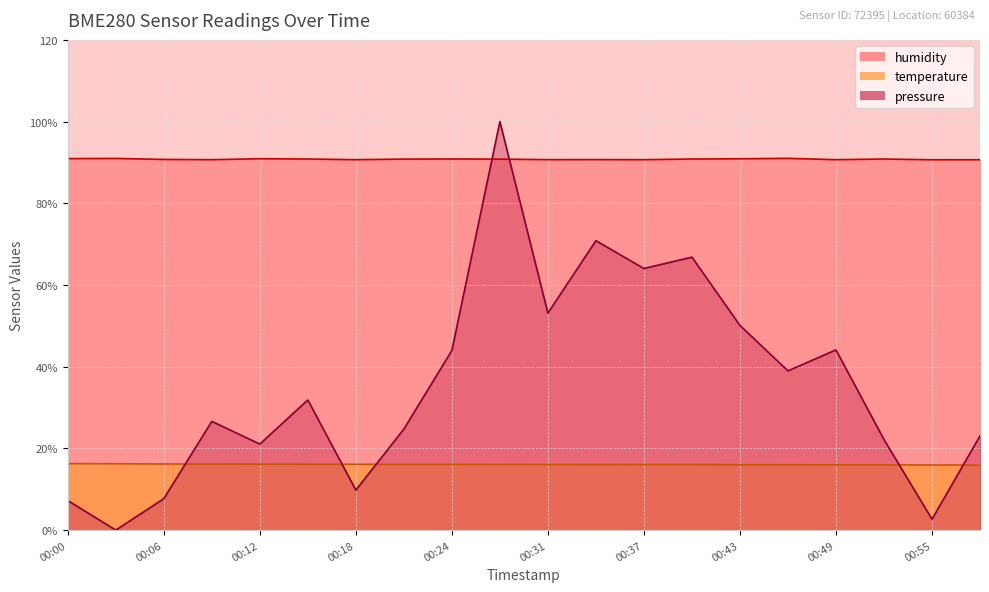

Reading left to right, list all the values displayed in this chart.

pressure: 00:00=7.2	00:03=0.0	00:06=7.7	00:09=26.6	00:12=21.1	00:15=31.9	00:18=9.8	00:21=24.7	00:24=44.0	00:27=100.0	00:31=53.1	00:34=70.8	00:37=64.0	00:40=66.8	00:43=50.1	00:46=39.0	00:49=44.1	00:52=22.2	00:55=2.7	00:58=23.1
temperature: 00:00=16.3	00:03=16.2	00:06=16.2	00:09=16.2	00:12=16.1	00:15=16.1	00:18=16.1	00:21=16.1	00:24=16.1	00:27=16.1	00:31=16.1	00:34=16.0	00:37=16.1	00:40=16.1	00:43=16.0	00:46=16.0	00:49=16.0	00:52=16.0	00:55=15.9	00:58=15.9
humidity: 00:00=90.9	00:03=91.0	00:06=90.7	00:09=90.7	00:12=90.9	00:15=90.8	00:18=90.7	00:21=90.8	00:24=90.8	00:27=90.8	00:31=90.7	00:34=90.7	00:37=90.7	00:40=90.8	00:43=90.9	00:46=91.0	00:49=90.7	00:52=90.8	00:55=90.7	00:58=90.7